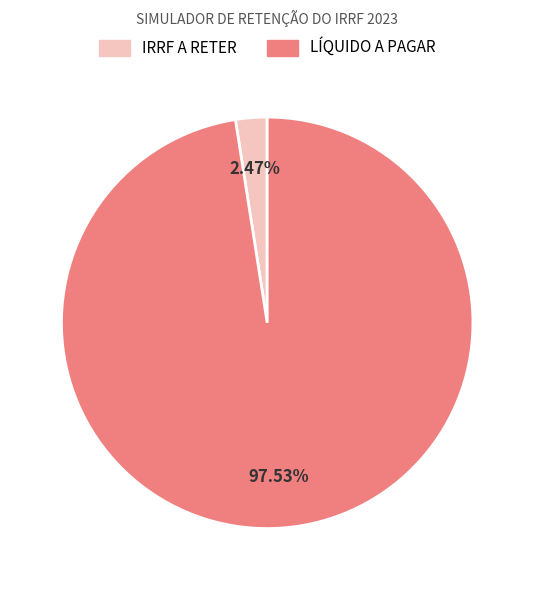

To the nearest percent, what portion does IRRF A RETER represent?

2%